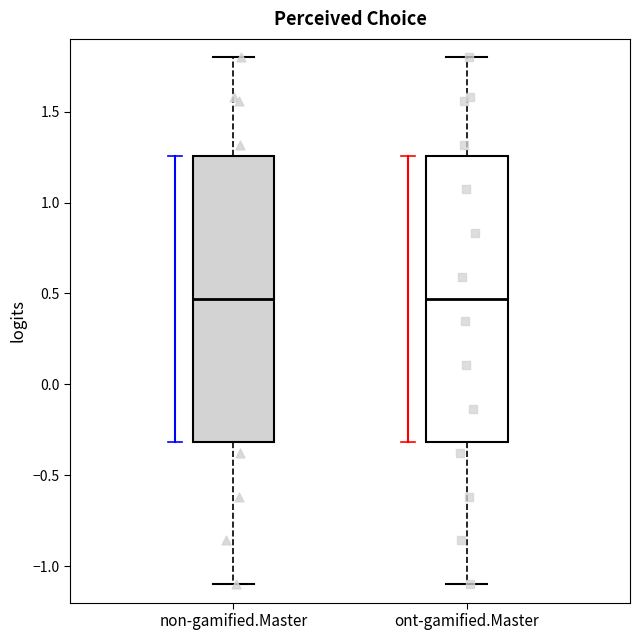

Where does the median line of the box for non-gamified.Master sit on the y-axis? The values are not printed on the chart, so give them approximately, as read against the axis.

0.45